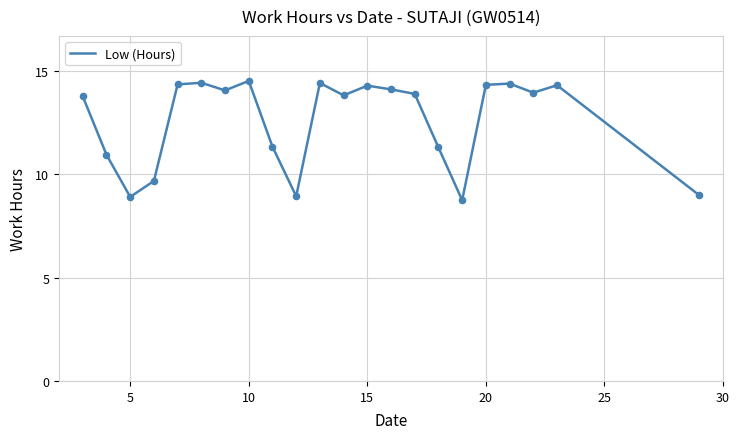

What is the smallest value displayed?

8.7